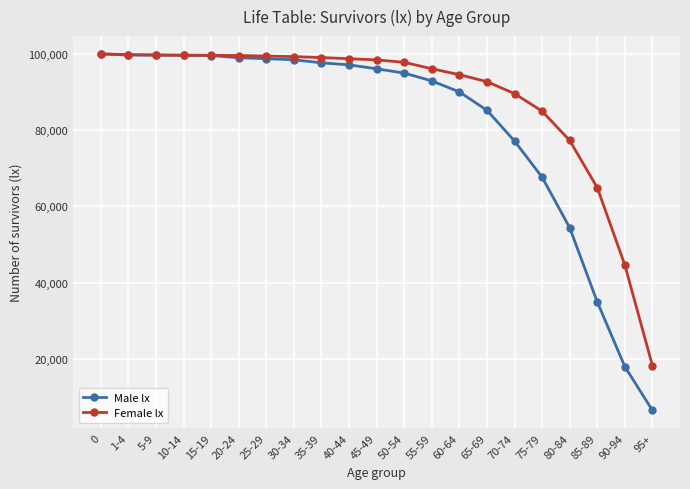

Which label corresponds to the smallest value in the chart?

95+